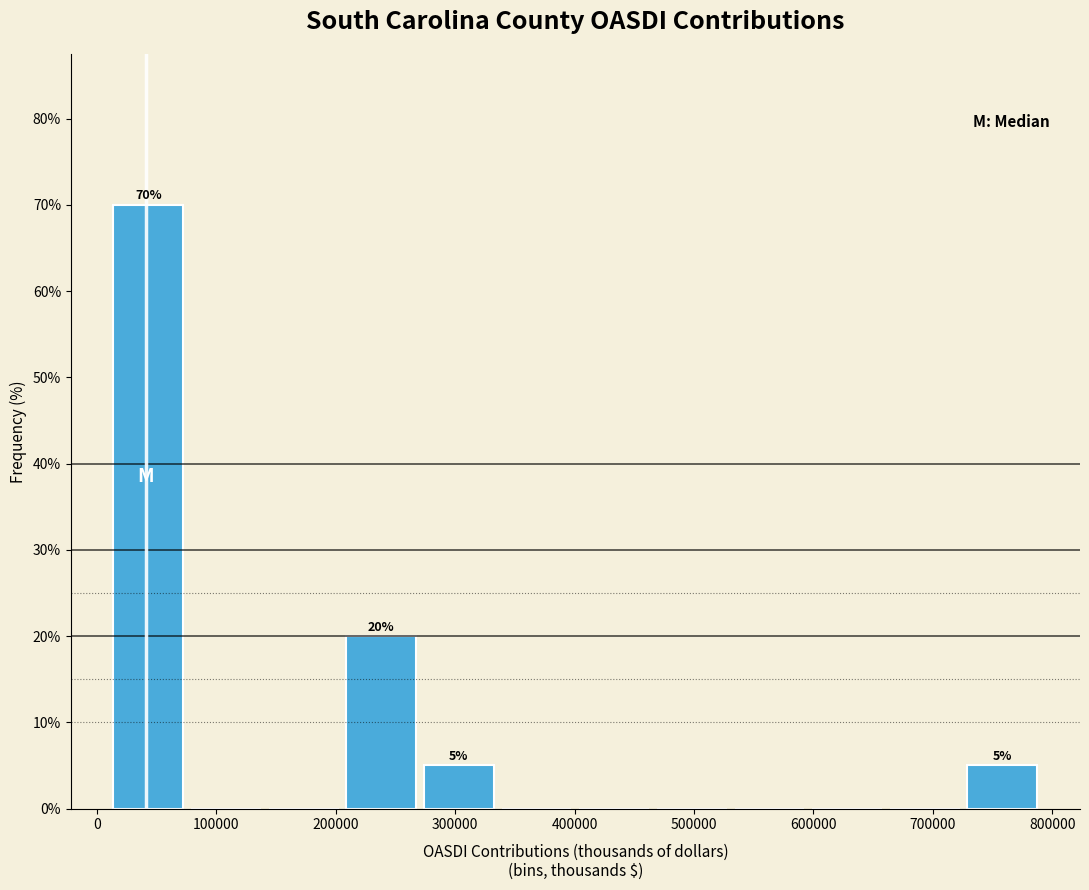

Which range on the x-axis has the tallest bar?

10000 to 80000